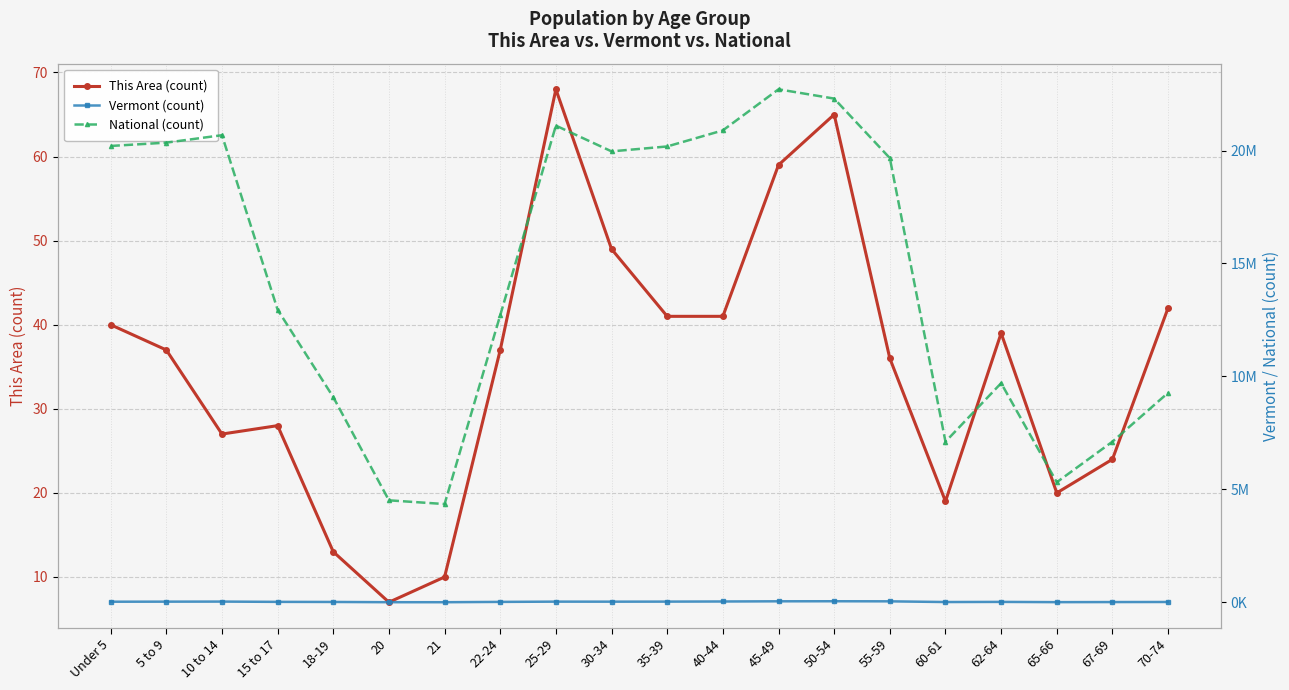

List the labels in order of This Area (count) value, smallest first.

20, 21, 18-19, 60-61, 65-66, 67-69, 10 to 14, 15 to 17, 55-59, 5 to 9, 22-24, 62-64, Under 5, 35-39, 40-44, 70-74, 30-34, 45-49, 50-54, 25-29